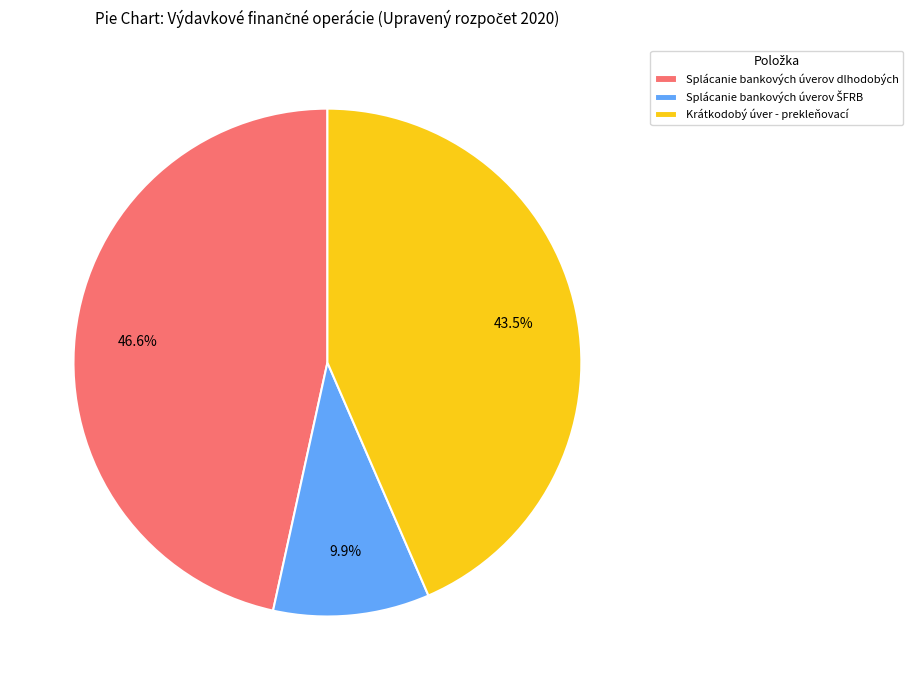

Combined, do Splácanie bankových úverov dlhodobých and Krátkodobý úver - prekleňovací account for over 50%?

Yes